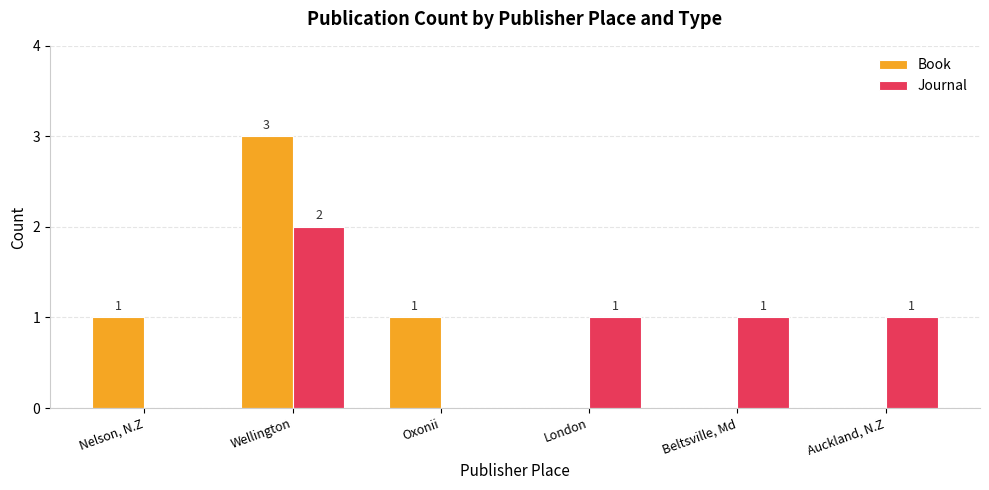

What is the difference between the Journal values at Nelson, N.Z and Beltsville, Md?

1